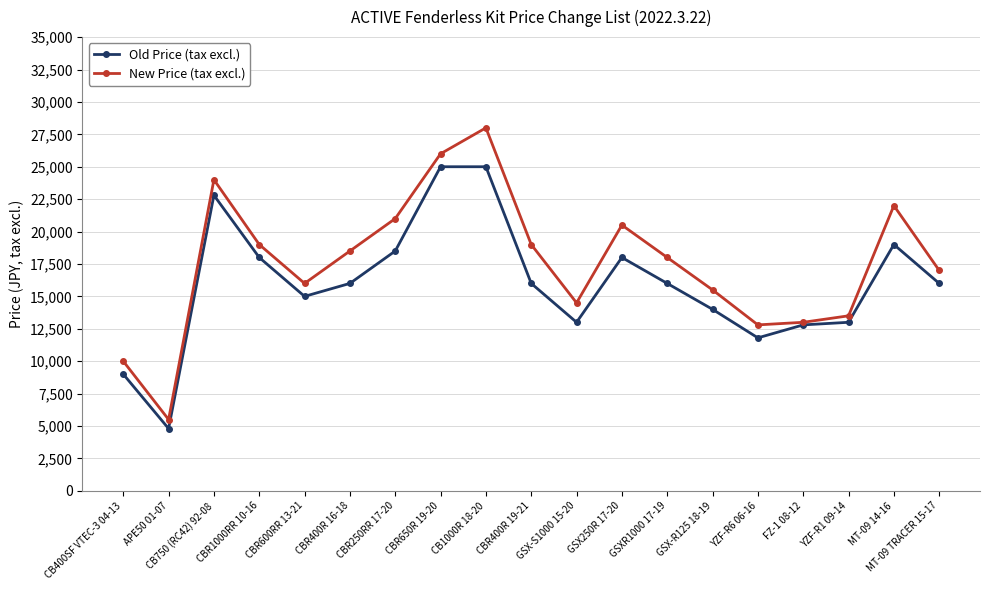

Reading right to left, list all the values displayed in this chart.

Old Price (tax excl.): MT-09 TRACER 15-17=16000	MT-09 14-16=19000	YZF-R1 09-14=13000	FZ-1 08-12=12800	YZF-R6 06-16=11800	GSX-R125 18-19=14000	GSXR1000 17-19=16000	GSX250R 17-20=18000	GSX-S1000 15-20=13000	CBR400R 19-21=16000	CB1000R 18-20=25000	CBR650R 19-20=25000	CBR250RR 17-20=18500	CBR400R 16-18=16000	CBR600RR 13-21=15000	CBR1000RR 10-16=18000	CB750 (RC42) 92-08=22800	APE50 01-07=4800	CB400SF VTEC-3 04-13=9000
New Price (tax excl.): MT-09 TRACER 15-17=17000	MT-09 14-16=22000	YZF-R1 09-14=13500	FZ-1 08-12=13000	YZF-R6 06-16=12800	GSX-R125 18-19=15500	GSXR1000 17-19=18000	GSX250R 17-20=20500	GSX-S1000 15-20=14500	CBR400R 19-21=19000	CB1000R 18-20=28000	CBR650R 19-20=26000	CBR250RR 17-20=21000	CBR400R 16-18=18500	CBR600RR 13-21=16000	CBR1000RR 10-16=19000	CB750 (RC42) 92-08=24000	APE50 01-07=5500	CB400SF VTEC-3 04-13=10000